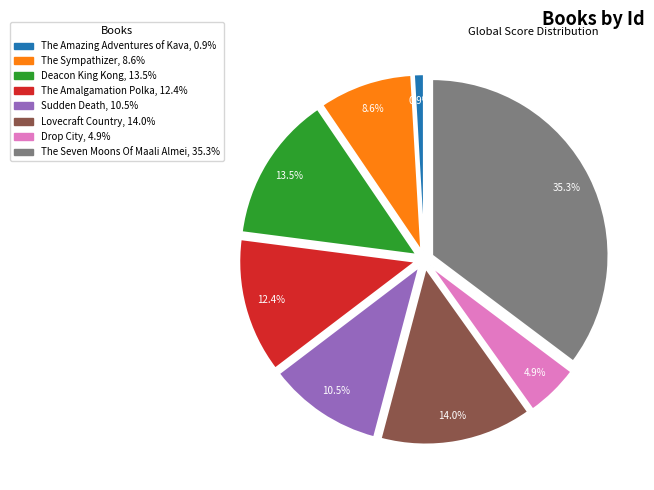

Rank the categories by value from lowest to highest.

The Amazing Adventures of Kava, 0.9%, Drop City, 4.9%, The Sympathizer, 8.6%, Sudden Death, 10.5%, The Amalgamation Polka, 12.4%, Deacon King Kong, 13.5%, Lovecraft Country, 14.0%, The Seven Moons Of Maali Almei, 35.3%